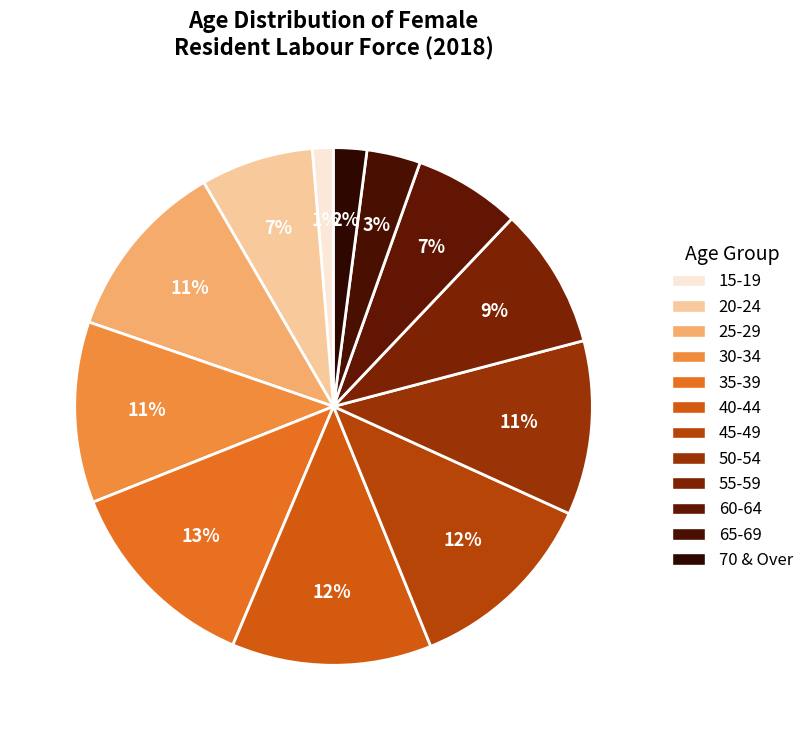

Which has a higher value, 70 & Over or 40-44?

40-44